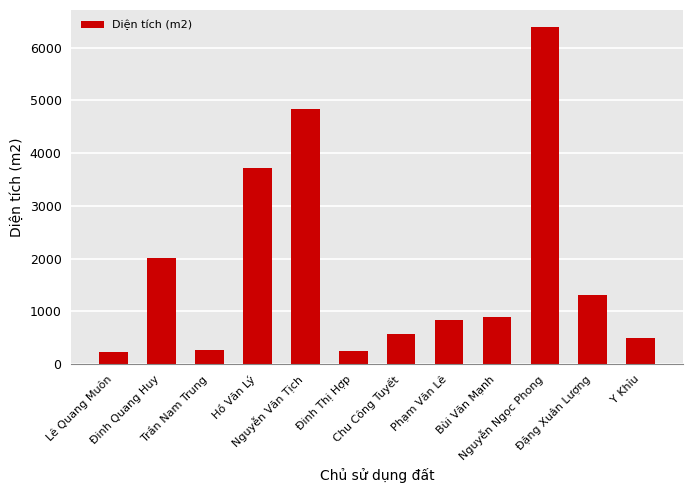

What is the maximum value shown in the chart?

6392